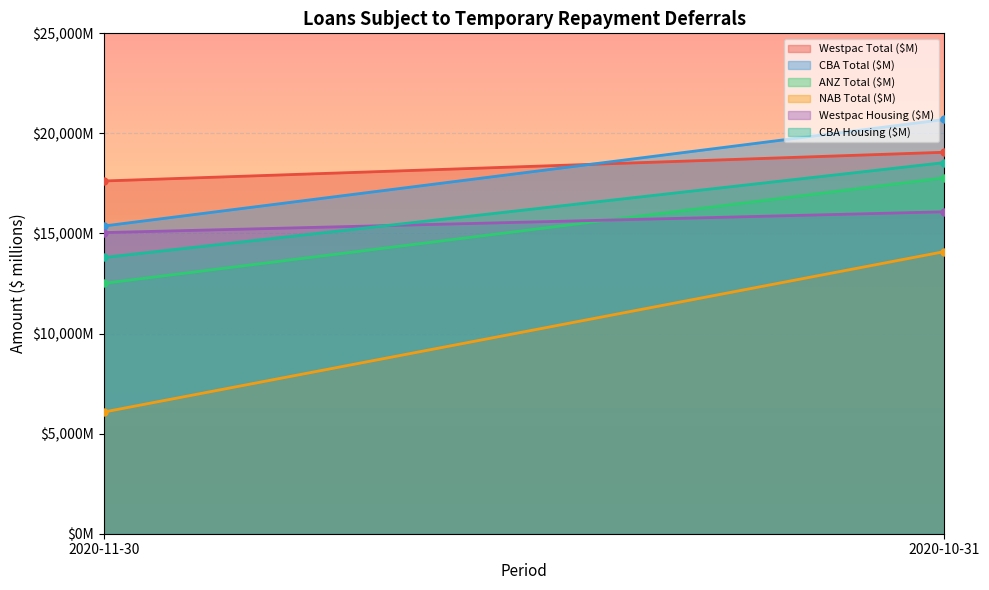

Reading left to right, extract all data points from this chart.

Westpac Total ($M): 2020-11-30=17623.3	2020-10-31=19058.6
CBA Total ($M): 2020-11-30=15374.6	2020-10-31=20696.4
ANZ Total ($M): 2020-11-30=12508.1	2020-10-31=17782.3
NAB Total ($M): 2020-11-30=6080.7	2020-10-31=14094.8
Westpac Housing ($M): 2020-11-30=15045.4	2020-10-31=16084.3
CBA Housing ($M): 2020-11-30=13800.8	2020-10-31=18541.5